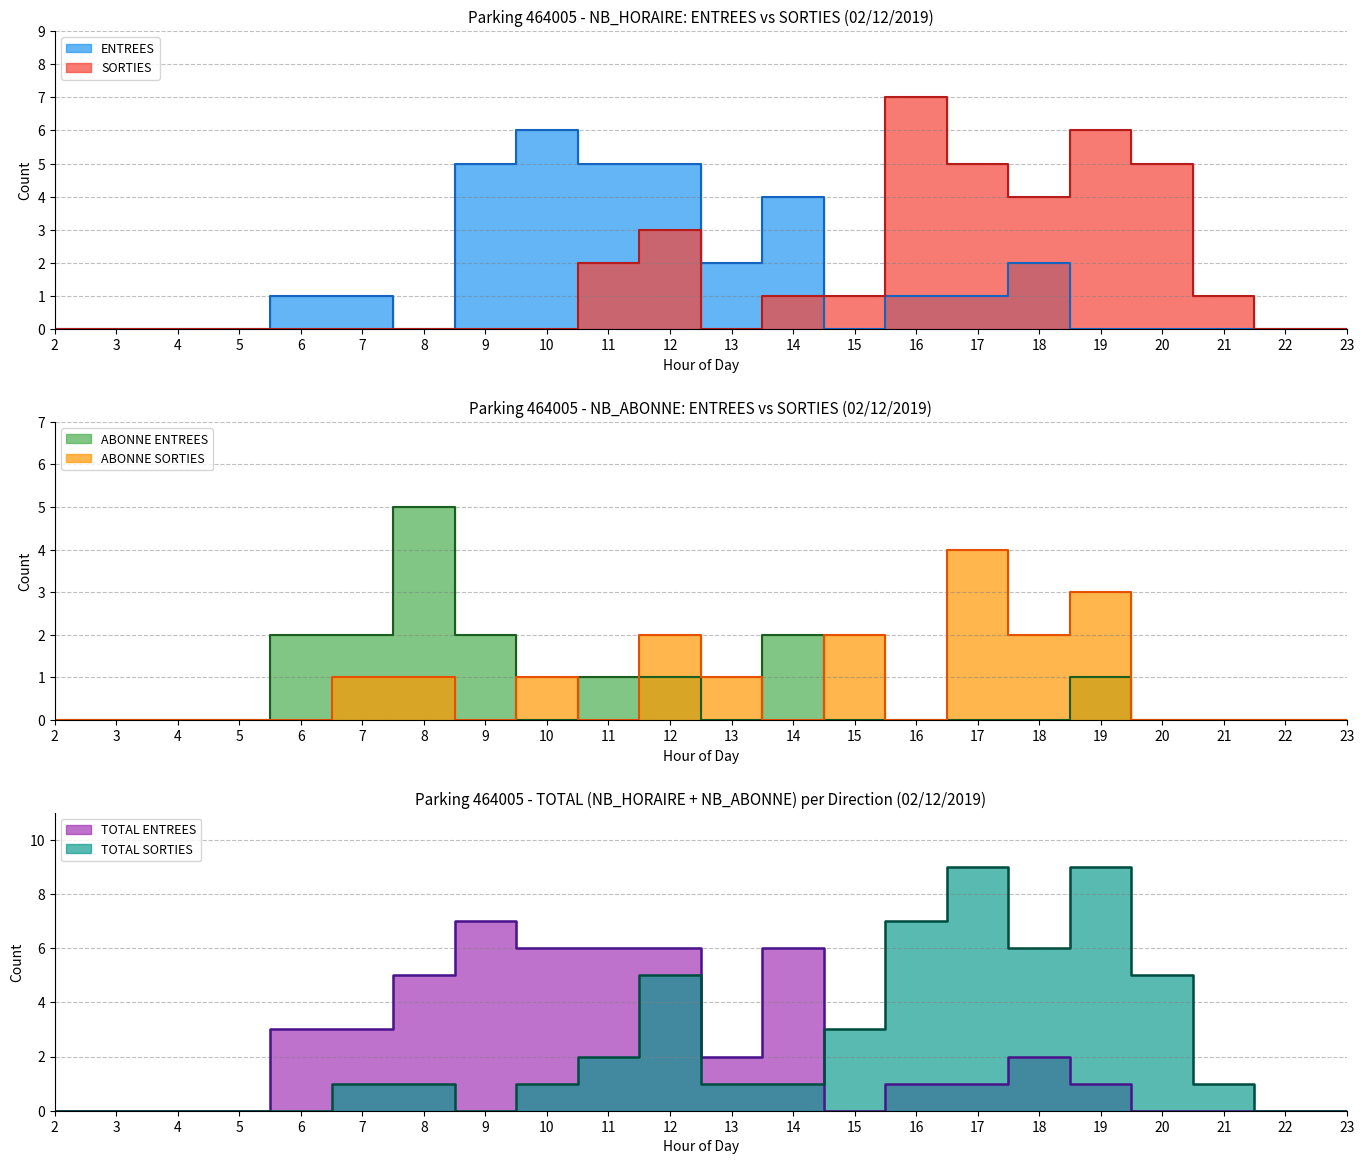

Which label corresponds to the largest value in the chart?

17